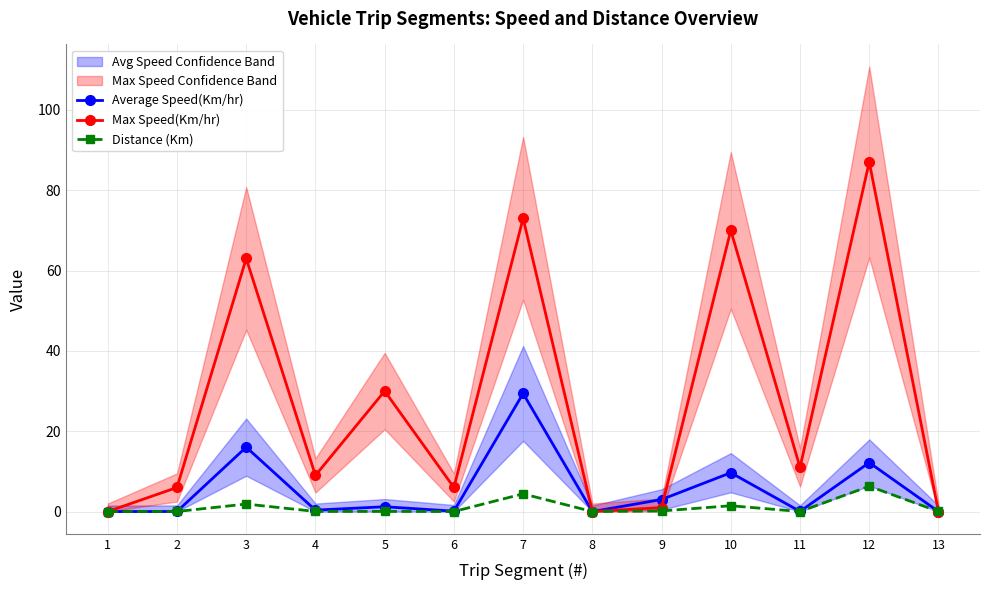

List the labels in order of Average Speed(Km/hr) value, largest first.

7, 3, 12, 10, 9, 5, 4, 6, 11, 2, 1, 8, 13